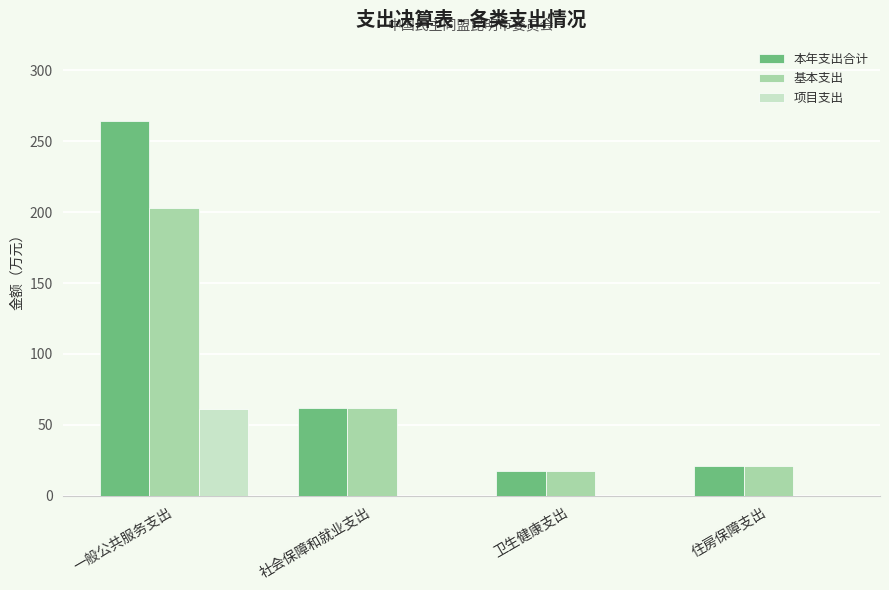

The 本年支出合计 series shows 386.6 at 一般公共服务支出. True or false?

False